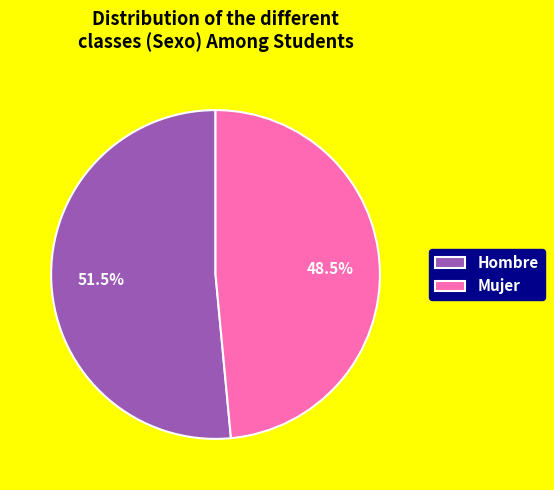

Which category has the smallest portion of the pie?

Mujer